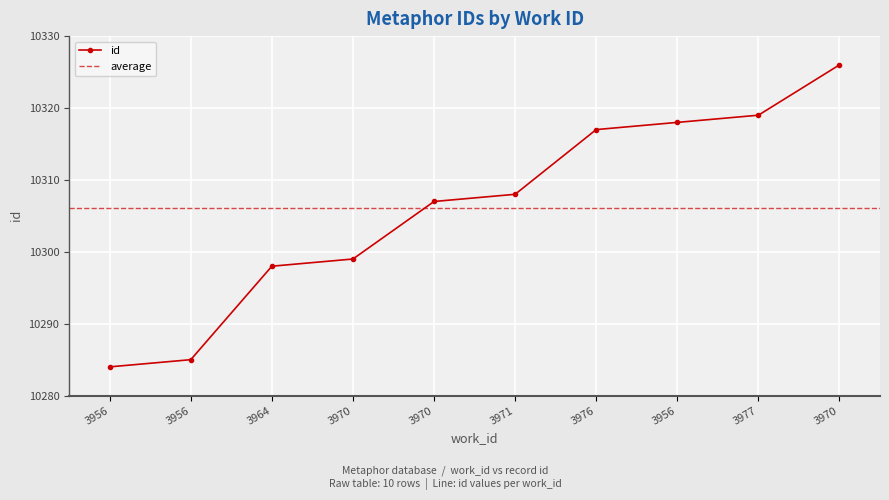

What is the minimum value shown in the chart?

10284